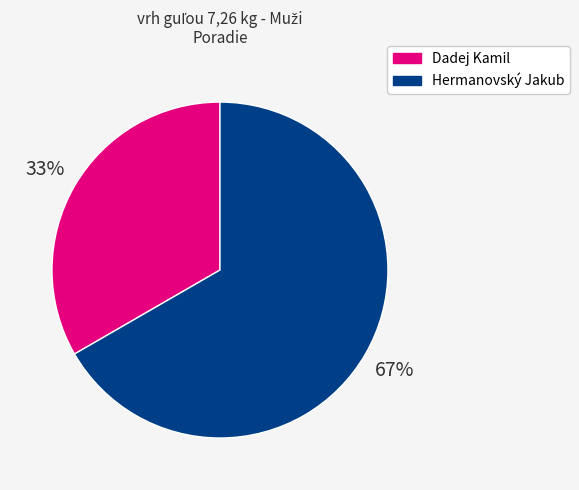

Rank the categories by value from highest to lowest.

Hermanovský Jakub, Dadej Kamil